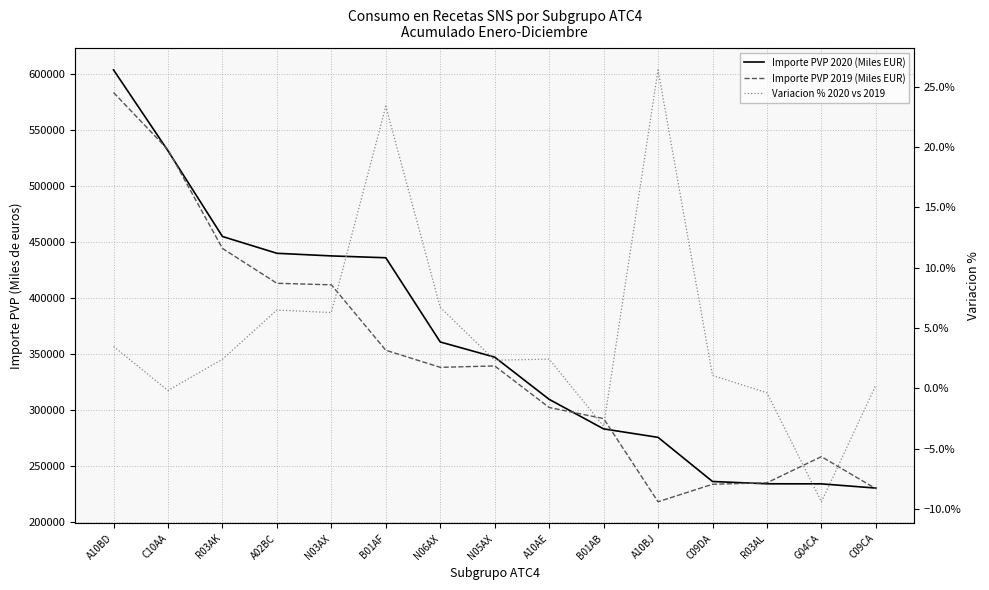

How many data points does each series have?

15